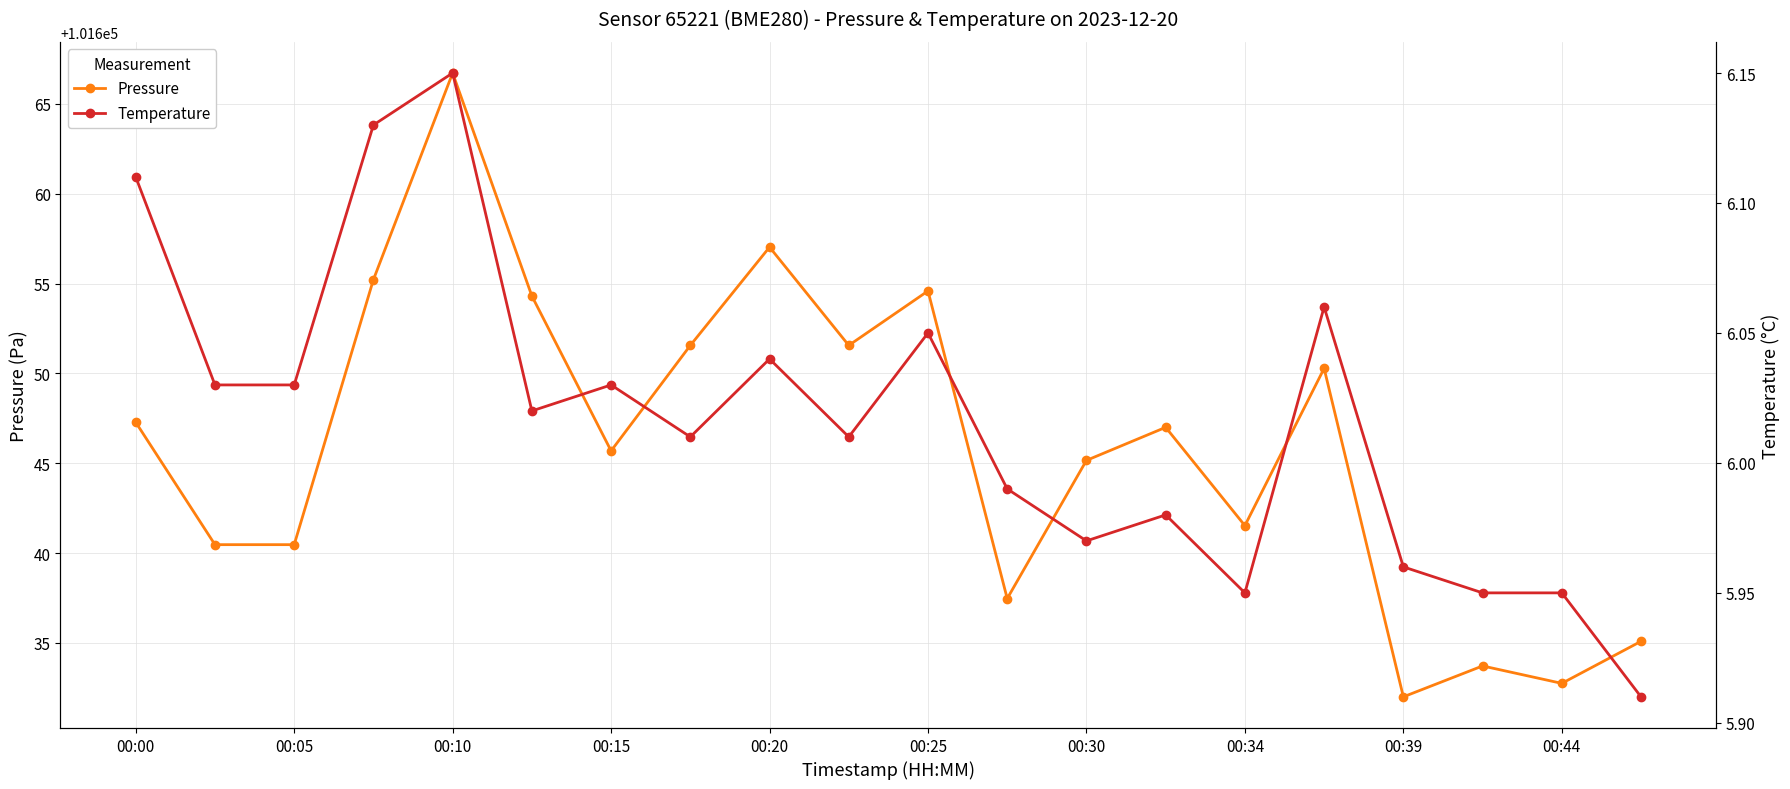

Which label corresponds to the smallest value in the chart?

19